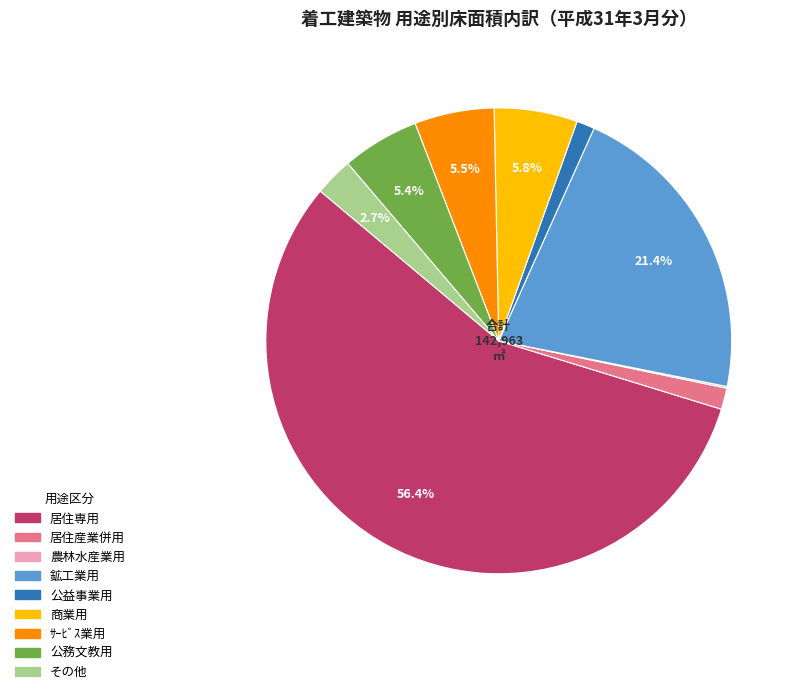

To the nearest percent, what percentage of the pie is 居住産業併用?

1%